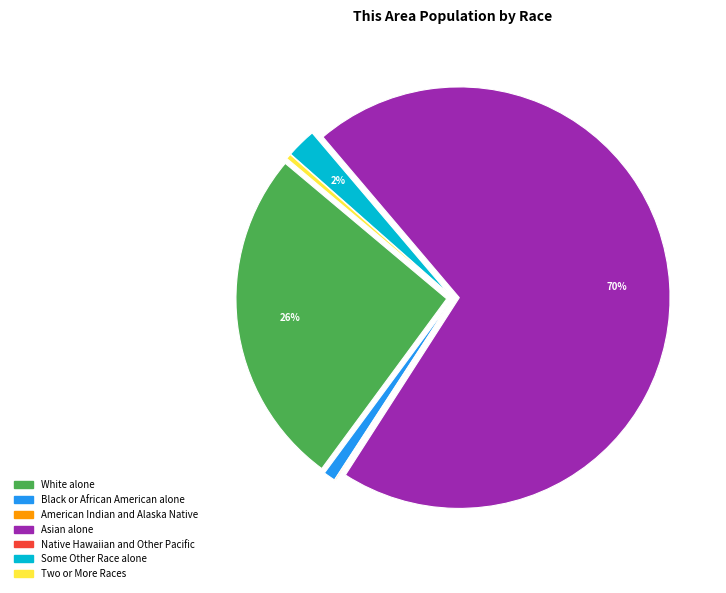

Combined, do Black or African American alone and Some Other Race alone account for over 50%?

No